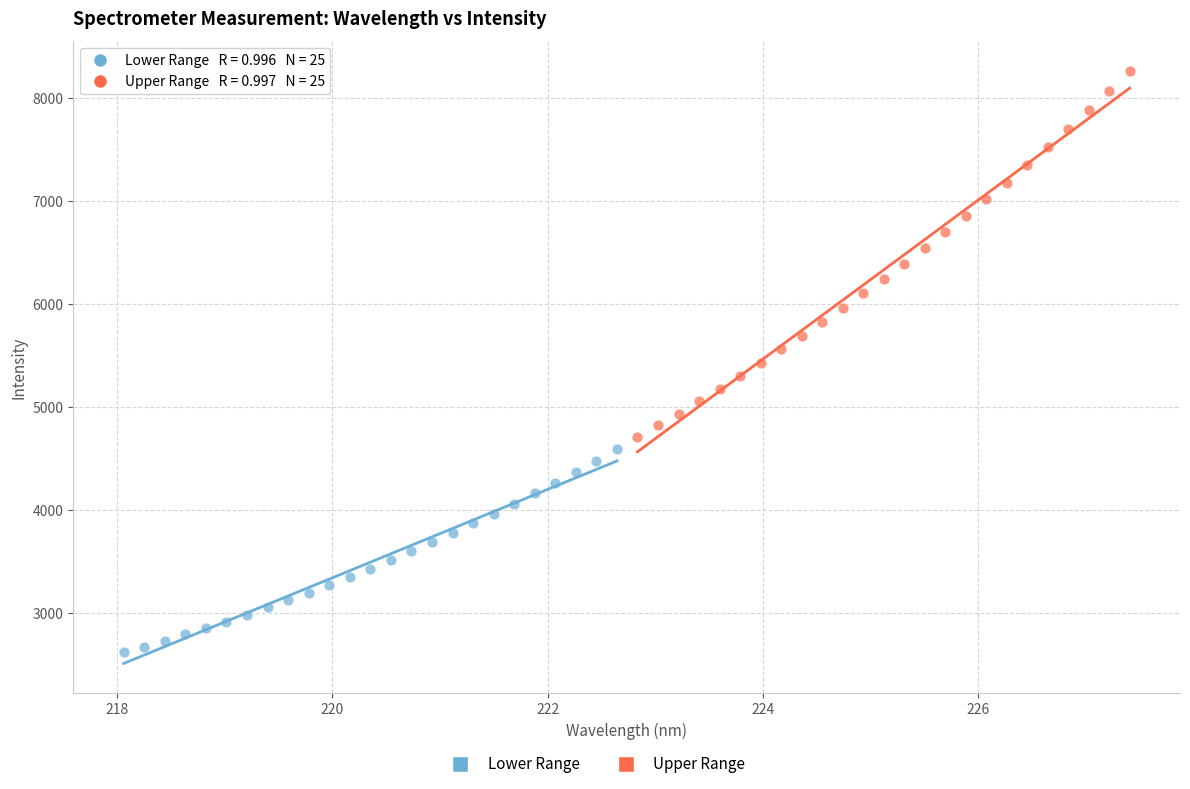

Which series reaches the maximum Y coordinate?

Upper Range